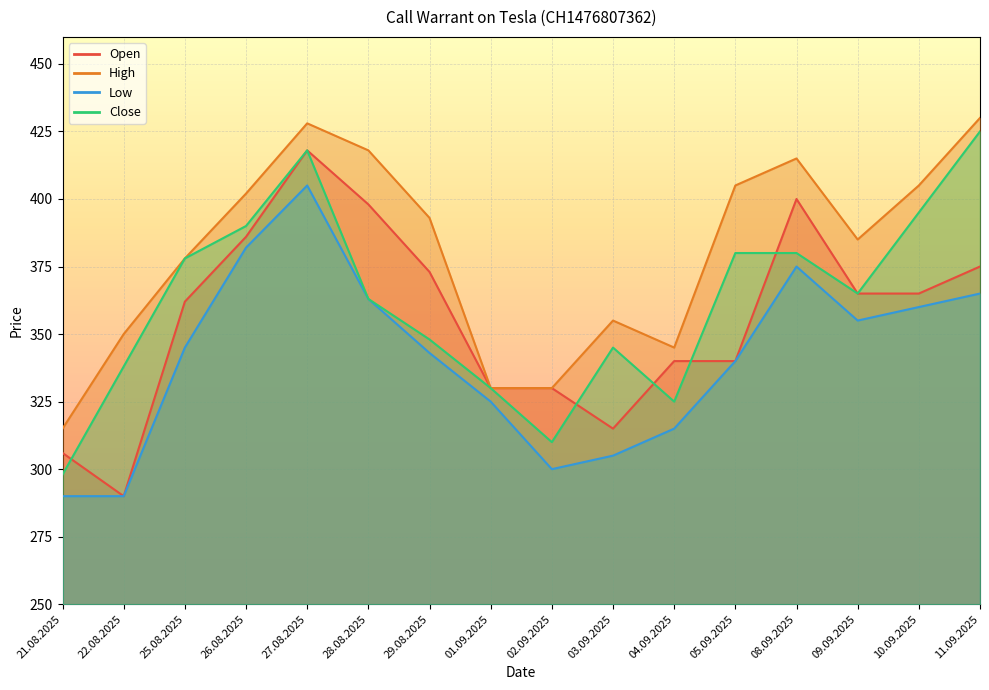

Which series has the largest total across all categories?

High